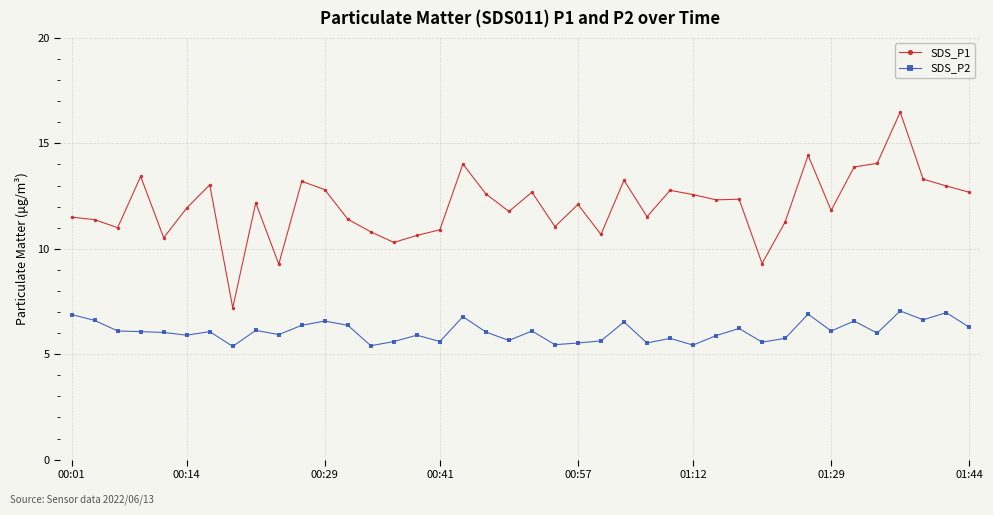

What is the difference between the maximum and minimum values in the SDS_P2 series?

1.7